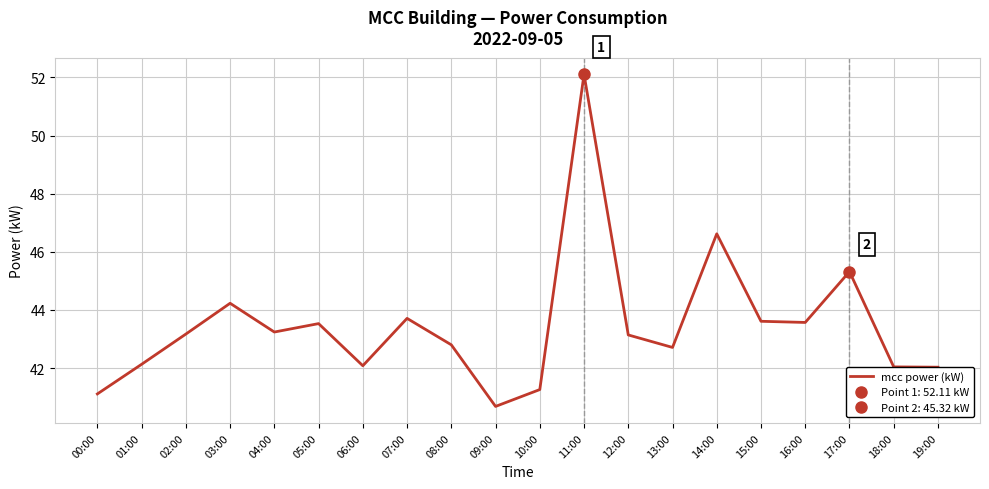

List the labels in order of value, largest first.

11:00, 14:00, 17:00, 03:00, 07:00, 15:00, 16:00, 05:00, 04:00, 02:00, 12:00, 08:00, 13:00, 01:00, 06:00, 18:00, 19:00, 10:00, 00:00, 09:00